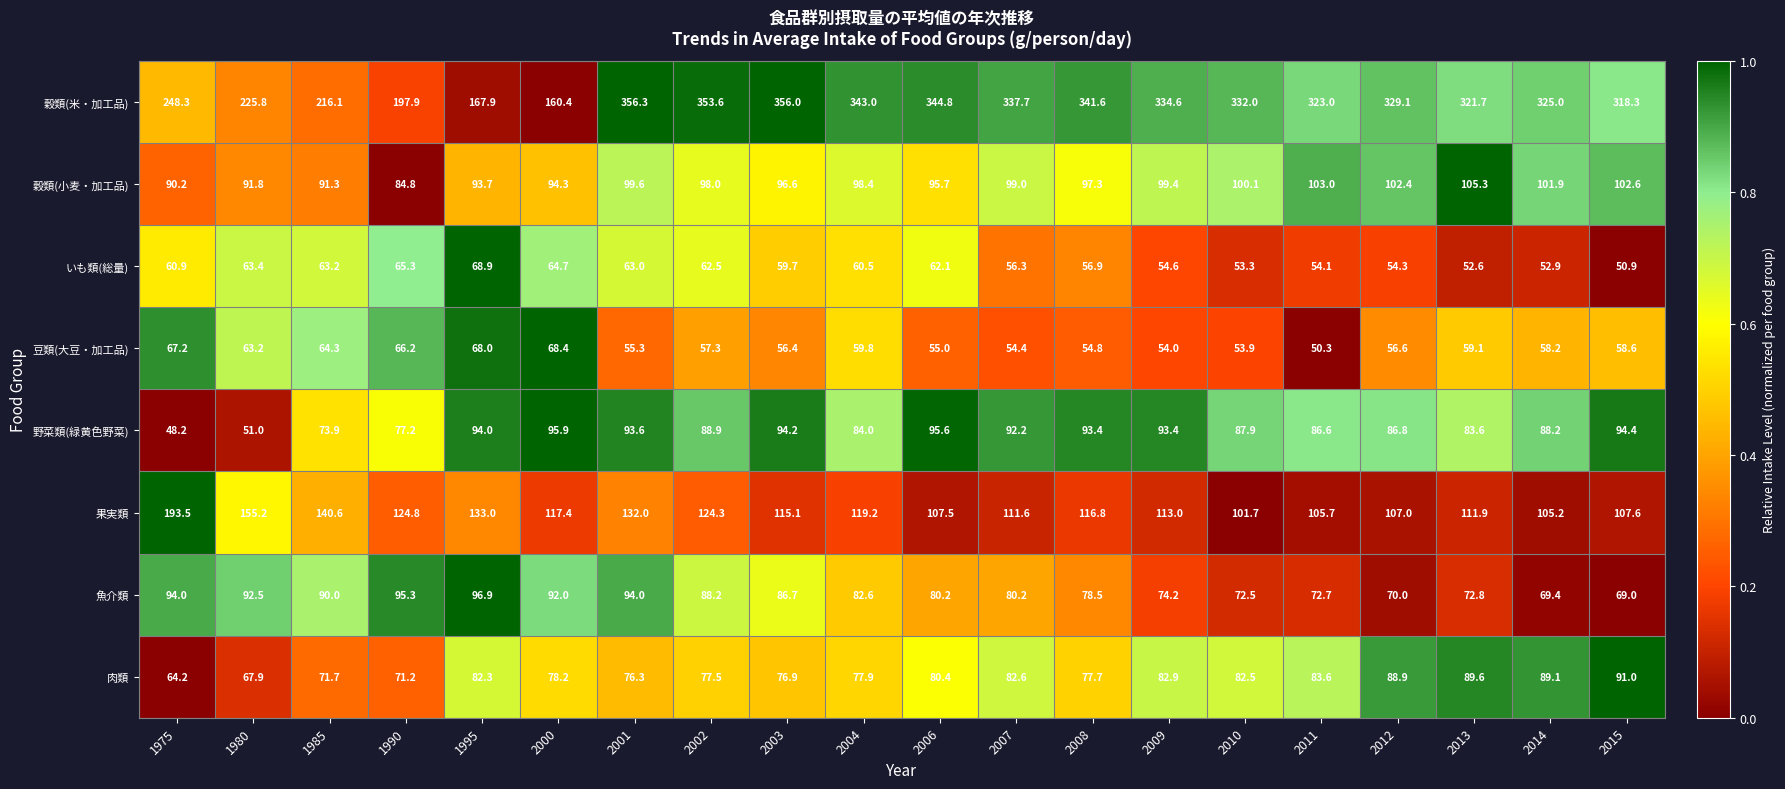

What is the sum of all 果実類 values?

2443.1